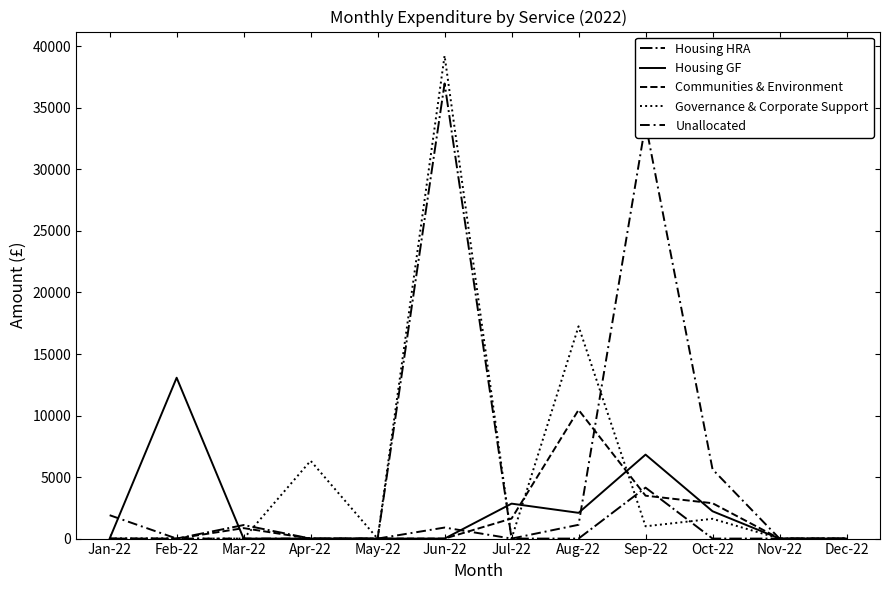

Is it true that Unallocated equals 0.0 at Apr-22?

True